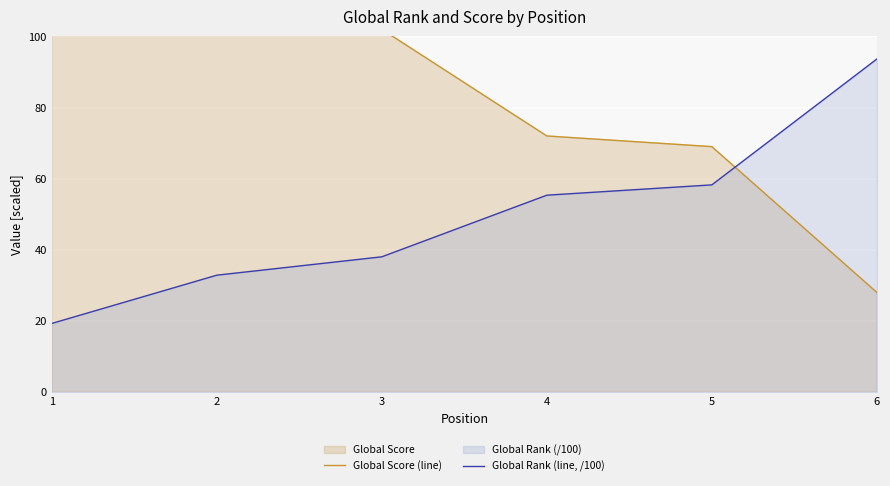

The value of Global Rank (line, /100) at 1 is 29.6. True or false?

False